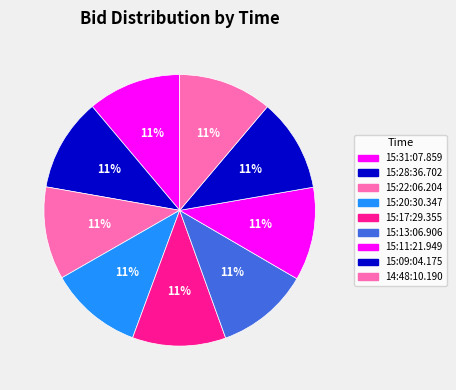

Count the number of slices in the pie.

9